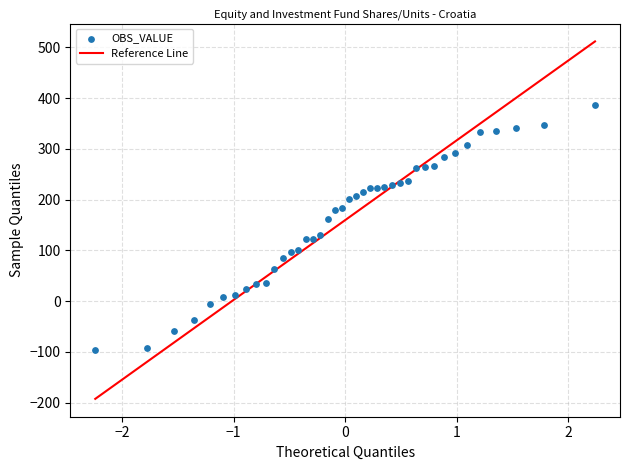

What is the range of X values (max minus min)?

4.5